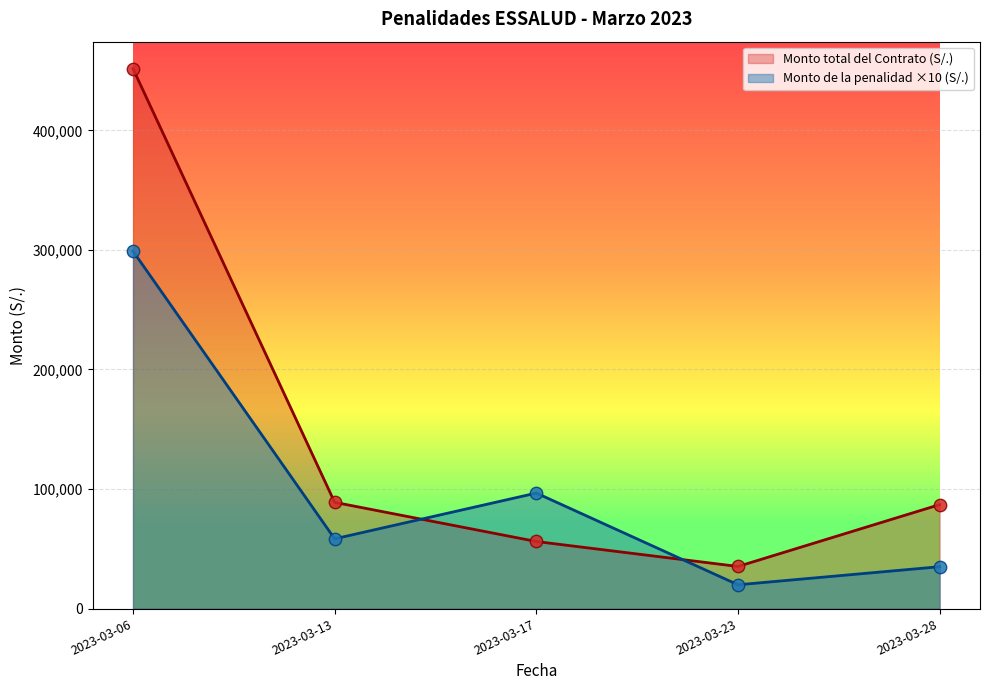

Which series has the widest spread of Y values?

Monto total del Contrato